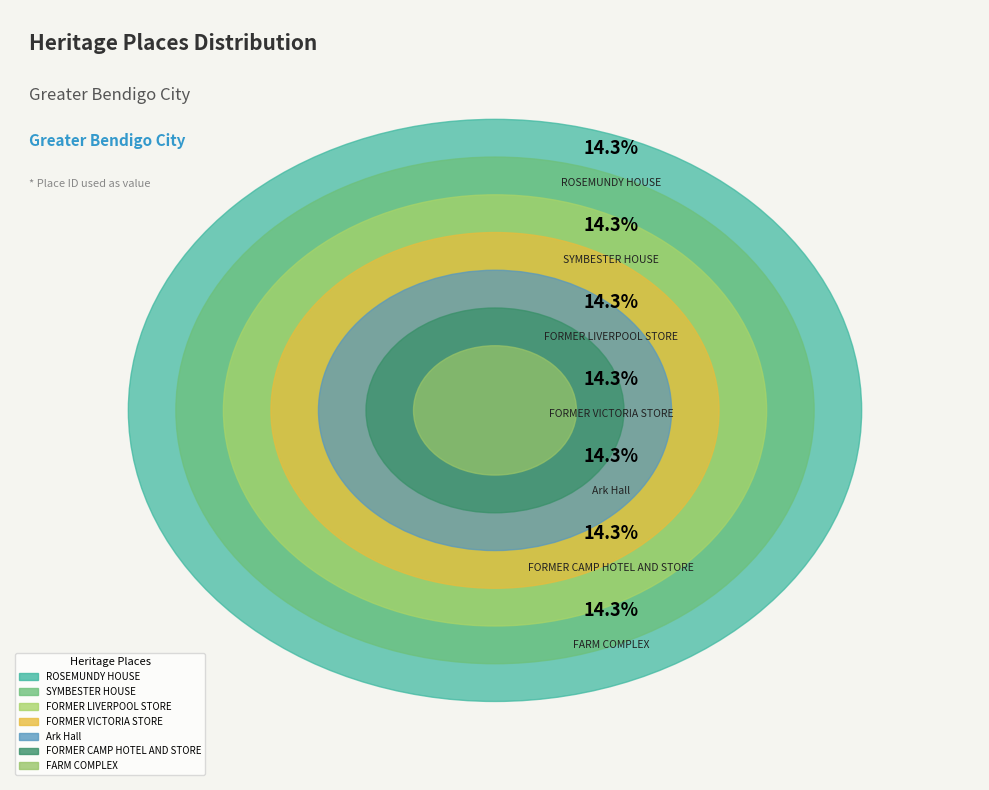

Is it true that FARM COMPLEX is 14% of the pie?

True